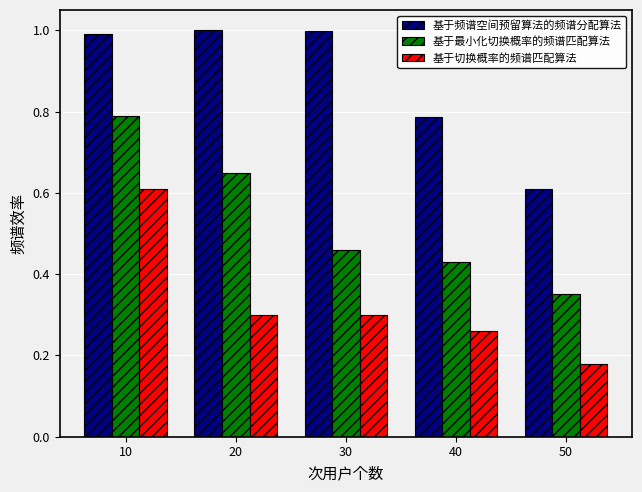

Which series has the widest spread of values?

基于最小化切换概率的频谱匹配算法